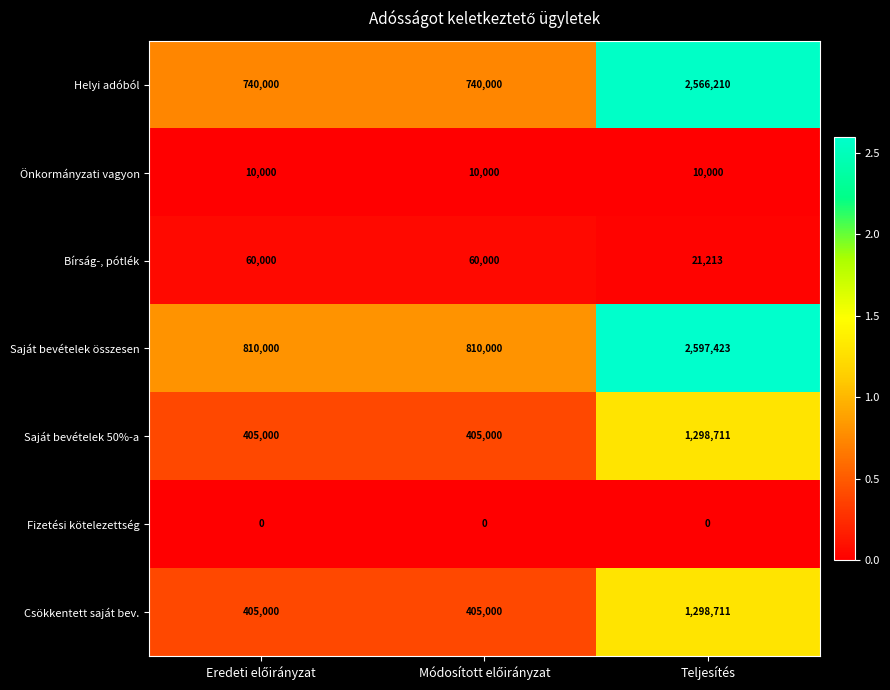

Which series has the largest total across all categories?

Saját bevételek összesen